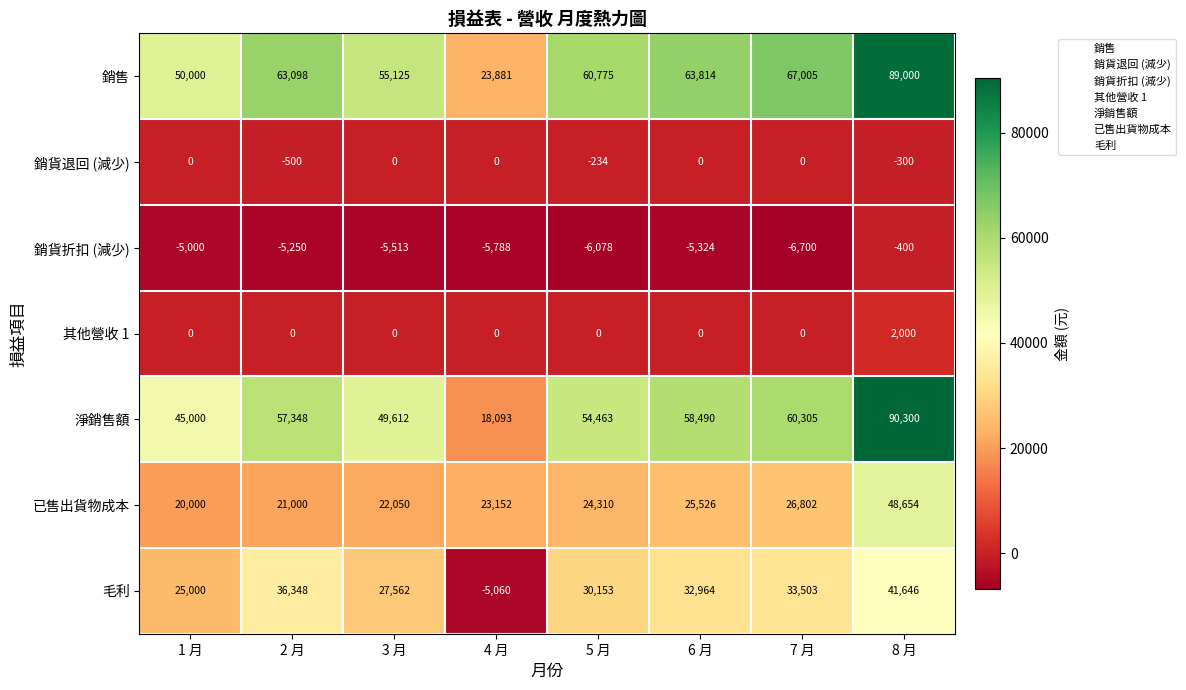

What is the difference between the maximum and second lowest values in the 銷售 series?

39000